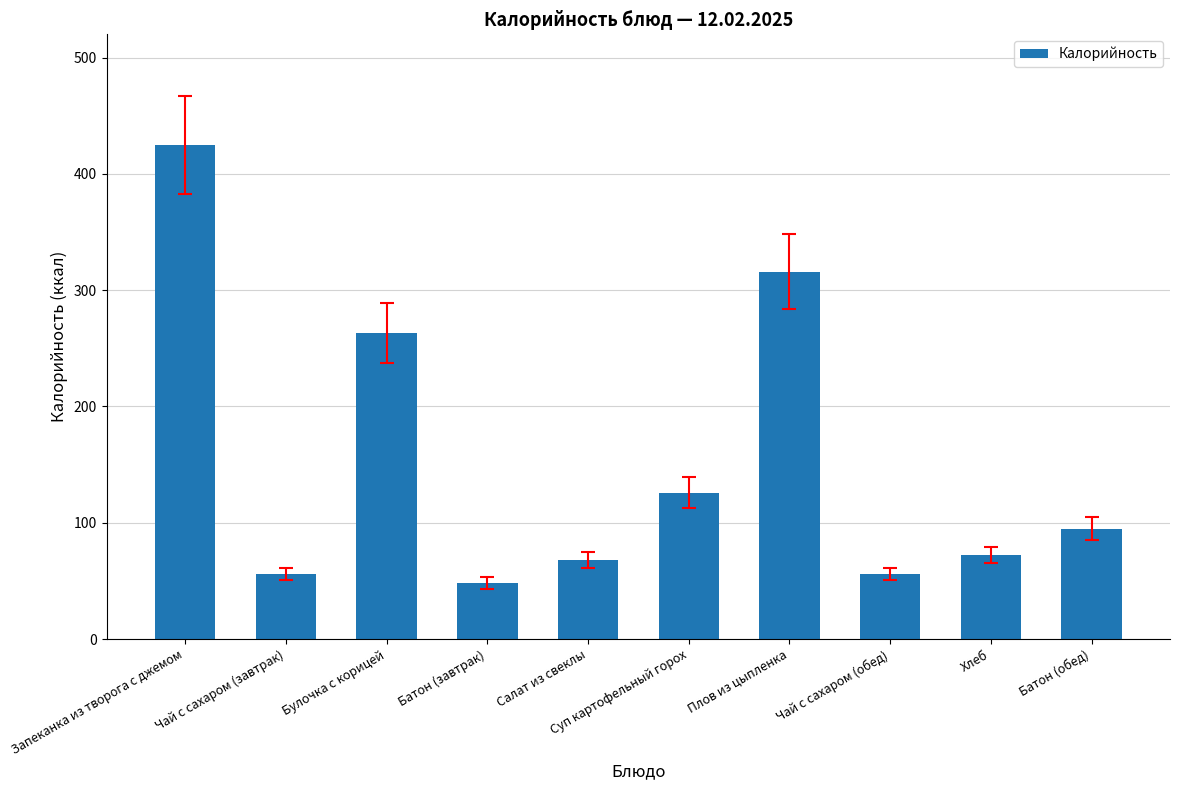

What is the change in value from Запеканка из творога с джемом to Булочка с корицей?

-162